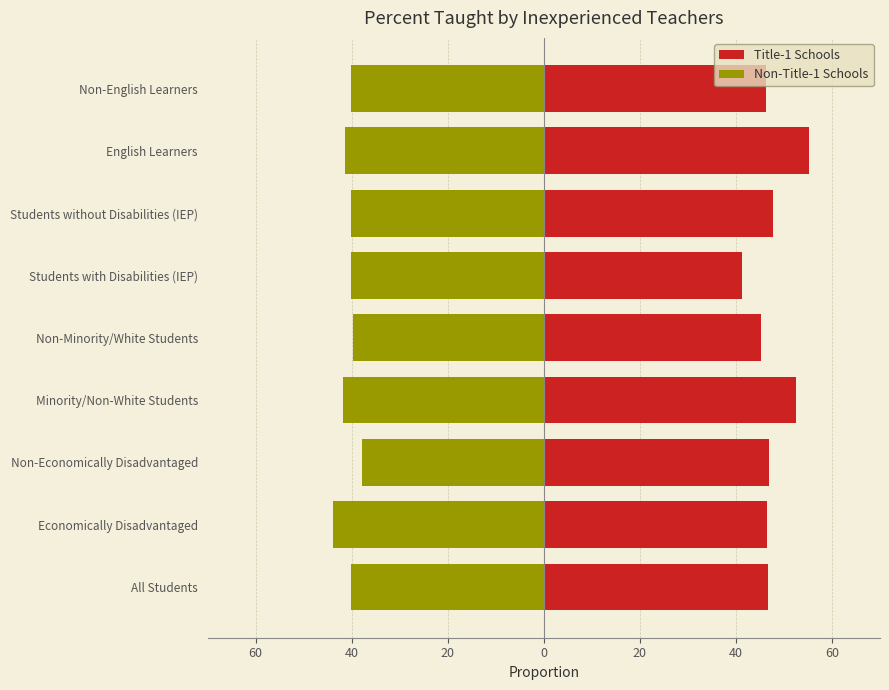

What is the lowest value of the Non-Title-1 Schools series?

-44.0